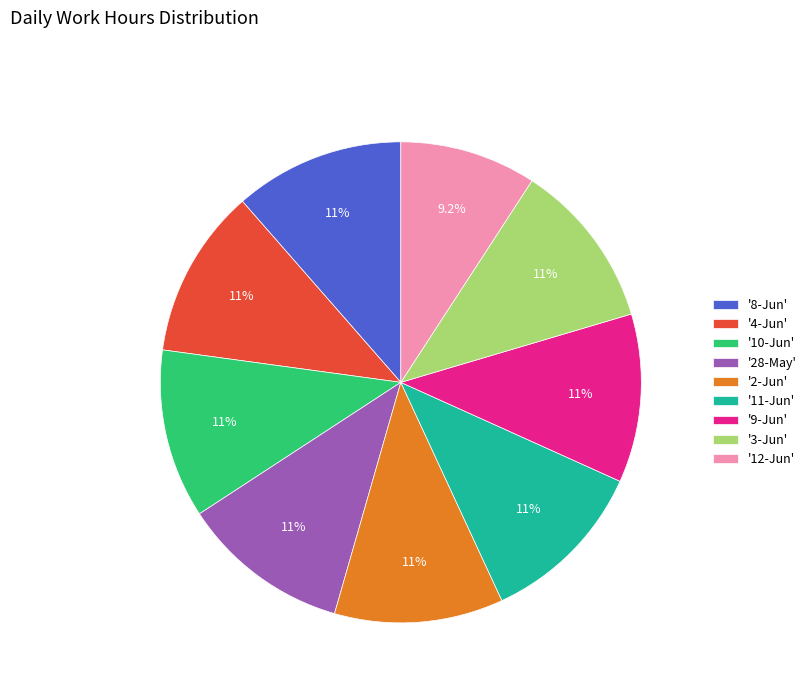

What is the ratio of the value at '10-Jun' to the value at '3-Jun'?

1.0